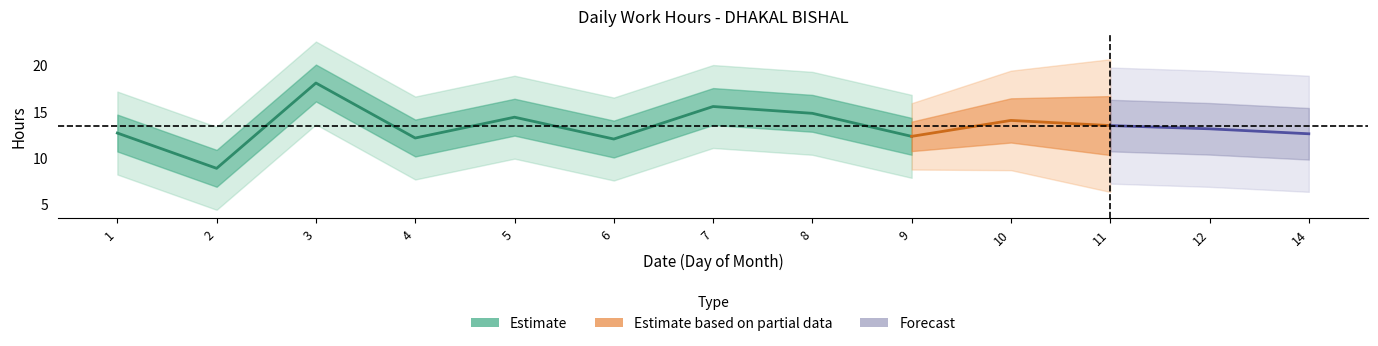

Which category has the lowest value across all series?

2